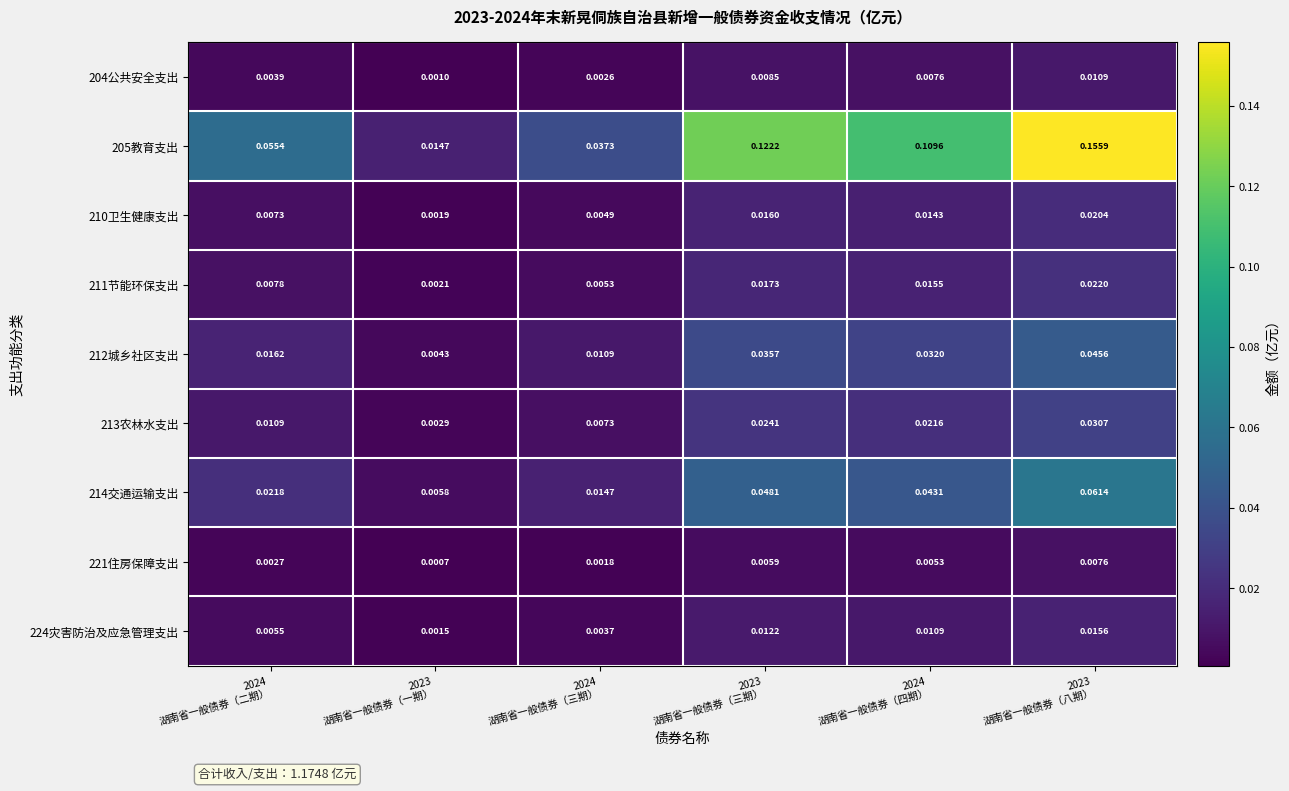

What is the difference between the highest and lowest values at 2023
湖南省一般债券（三期）?

0.1